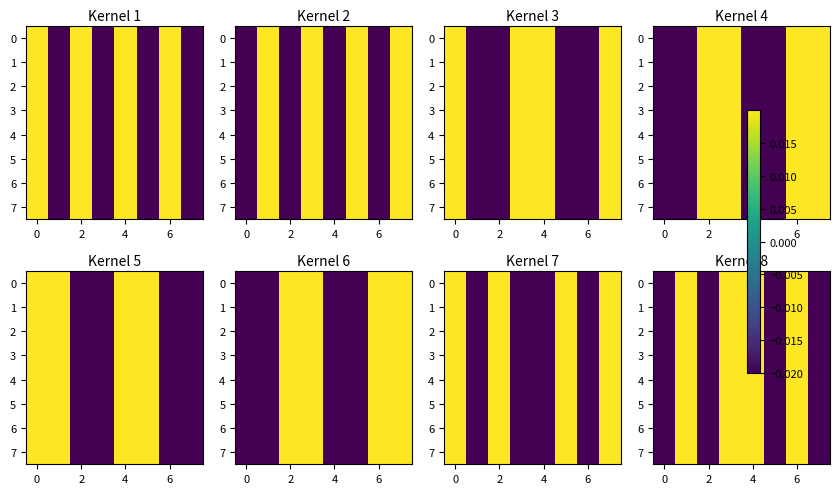

Count the 4 values in the range 0 to 1.

4